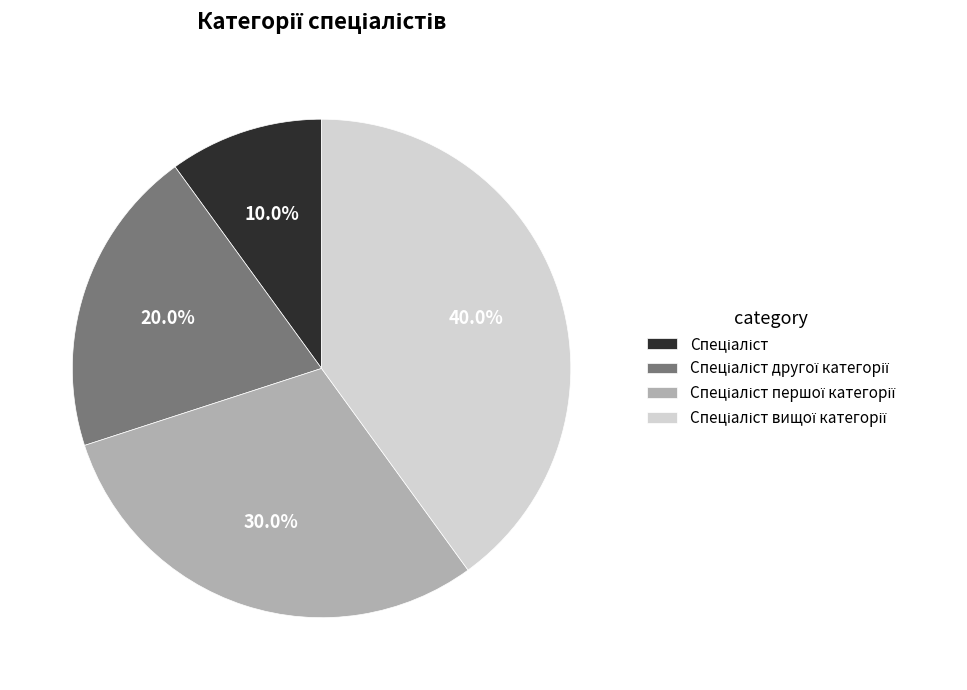

Is there any slice that represents more than half of the pie?

No